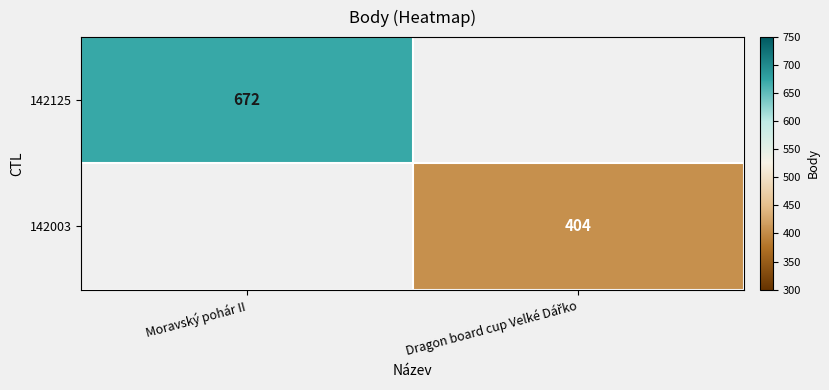

The 142125 series shows 1030 at Moravský pohár II. True or false?

False